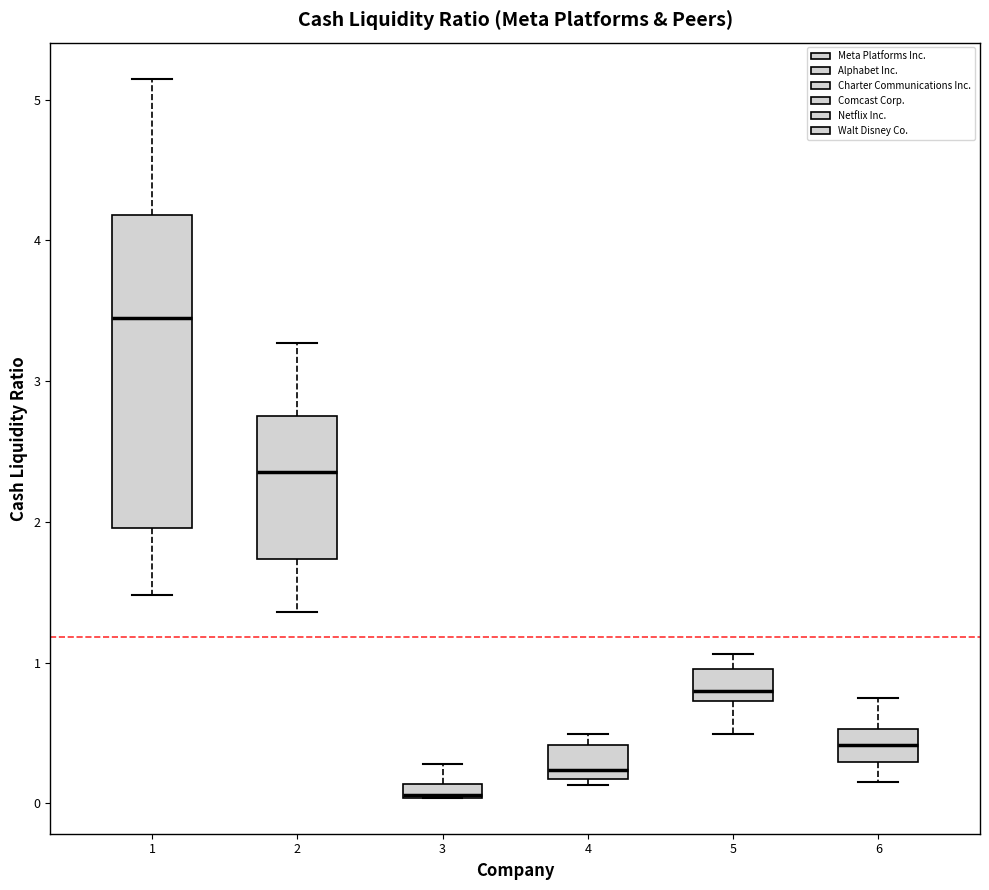

Comparing the boxes themselves (not the whiskers), which one is the tallest?

1